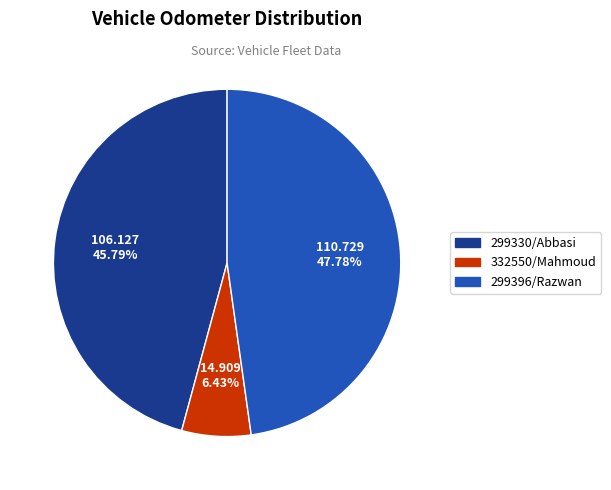

Does any single category account for the majority?

No